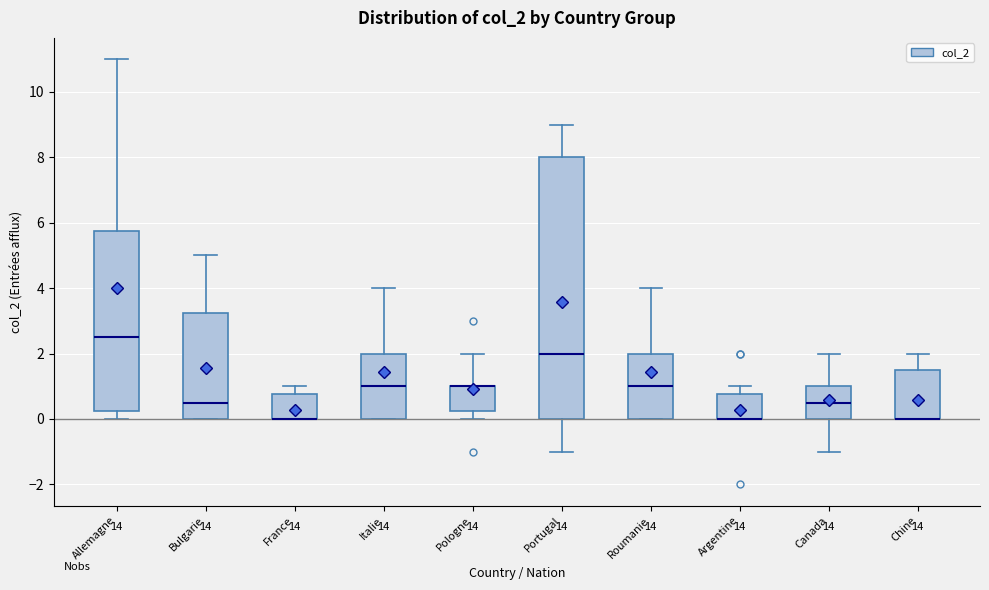

Which box is the tallest, from its lower edge to its upper edge?

Portugal